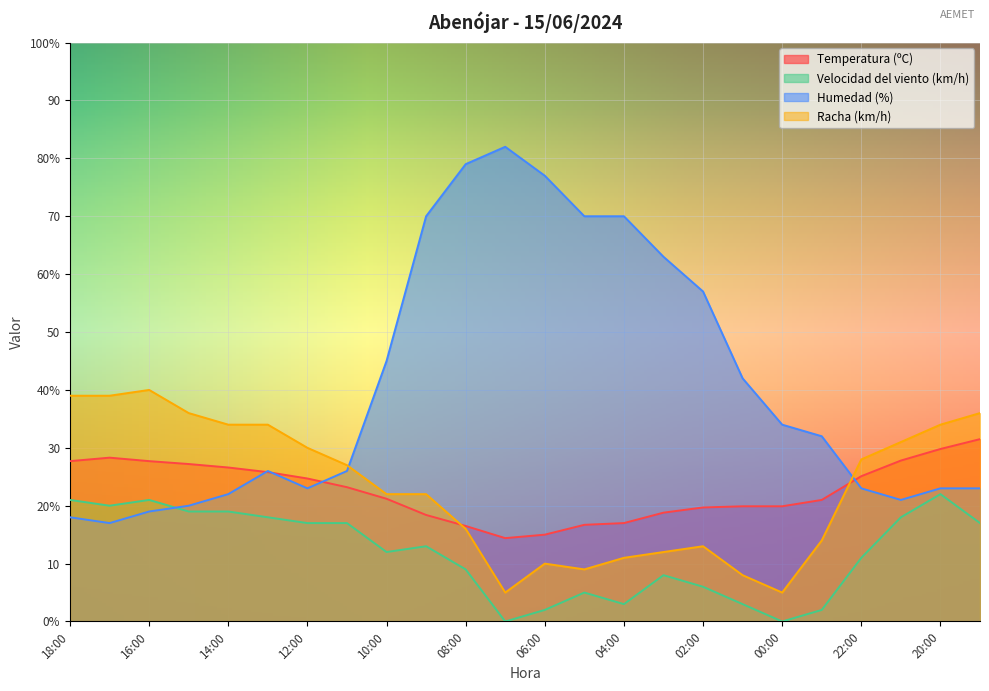

What is the difference between the maximum and minimum values in the Humedad (%) series?

65.0